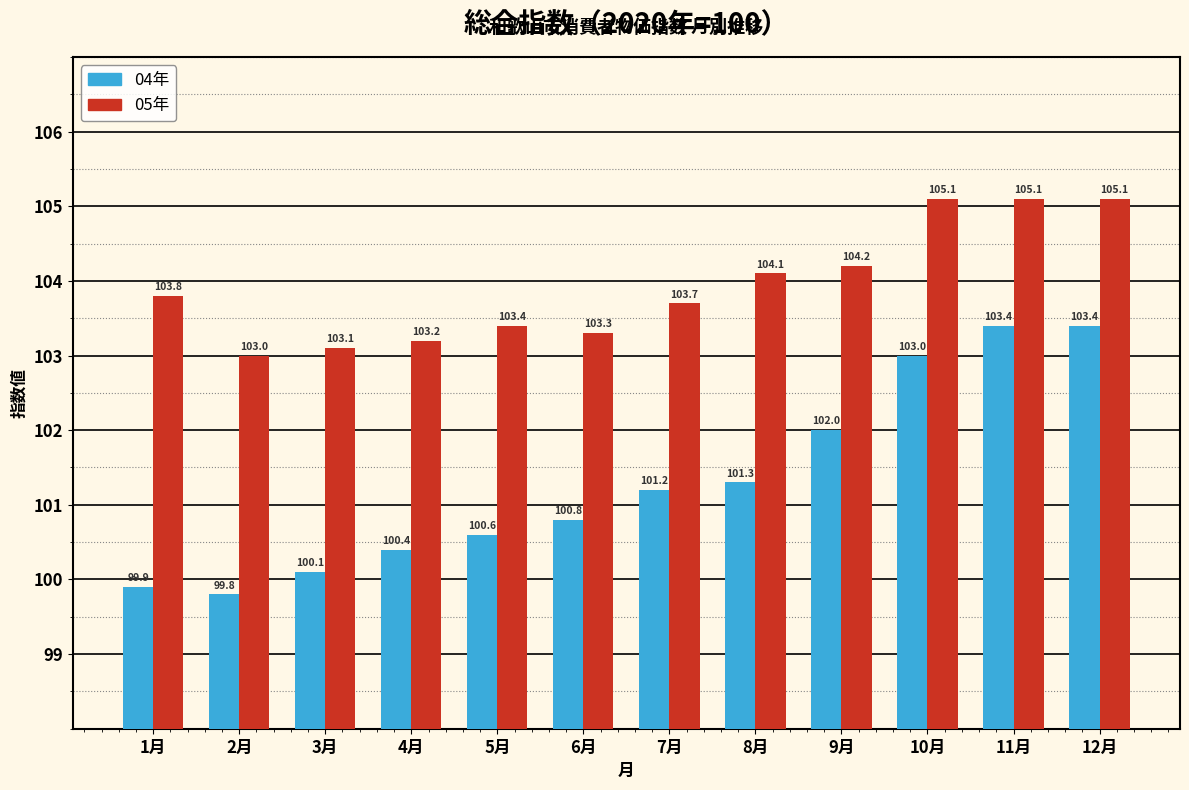

Reading left to right, what are all the values shown in this chart?

04年: 99.9	99.8	100.1	100.4	100.6	100.8	101.2	101.3	102.0	103.0	103.4	103.4
05年: 103.8	103.0	103.1	103.2	103.4	103.3	103.7	104.1	104.2	105.1	105.1	105.1